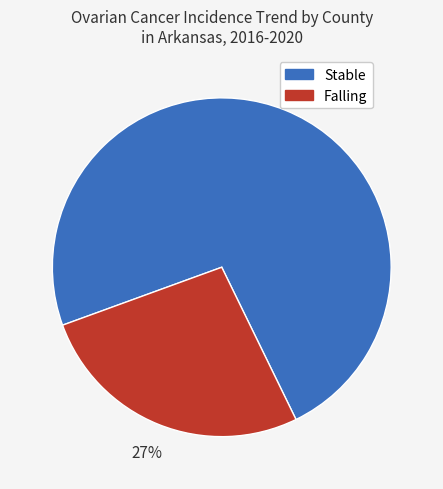

Rank the categories by value from lowest to highest.

Falling, Stable